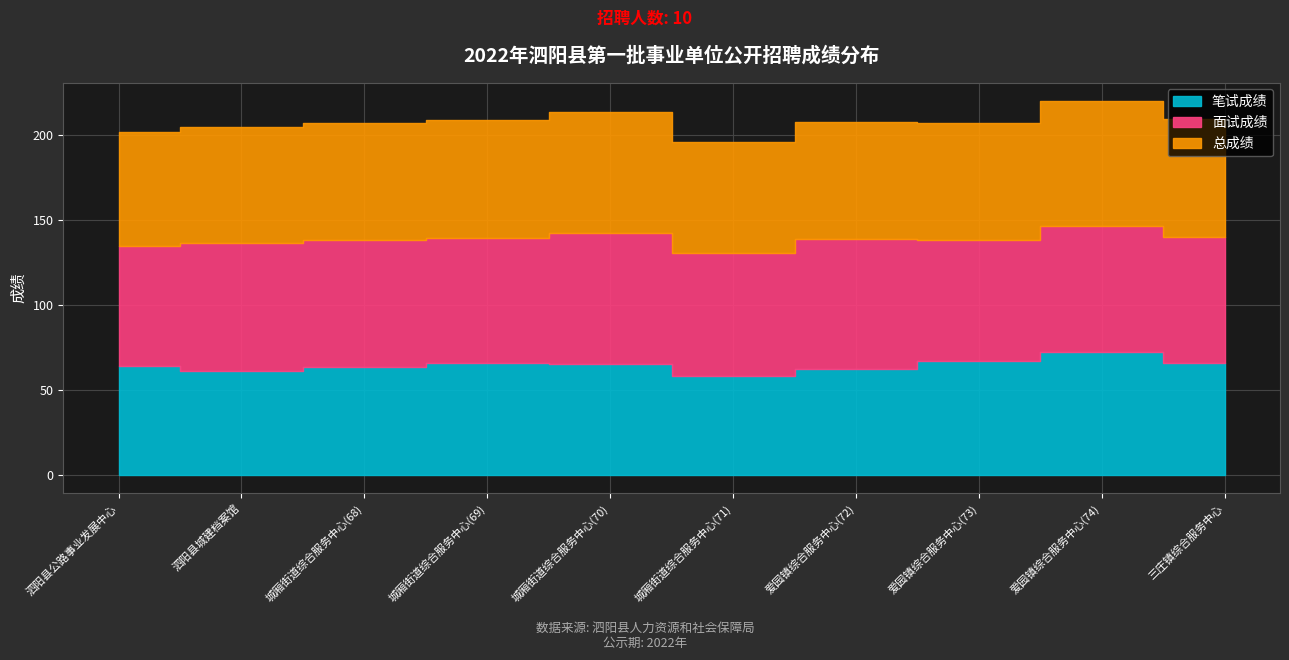

How many lines are shown in the chart?

3